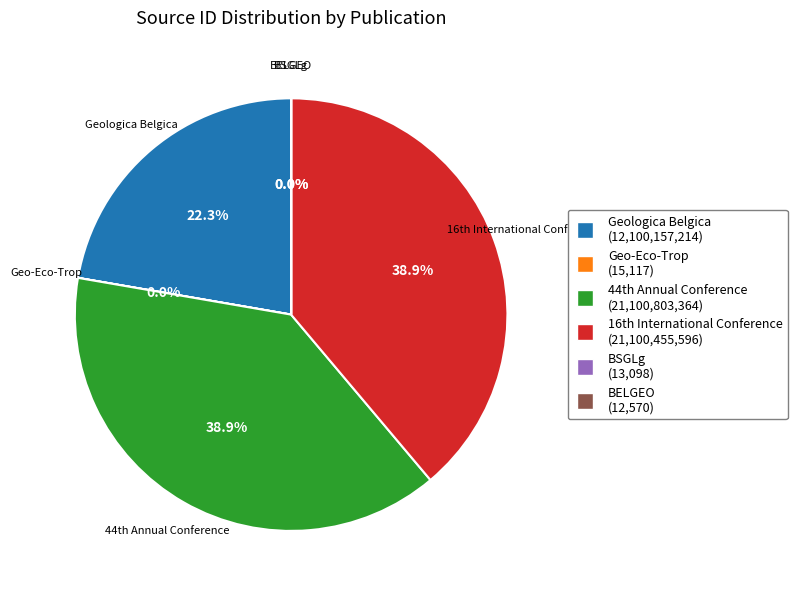

Is there any slice that represents more than half of the pie?

No